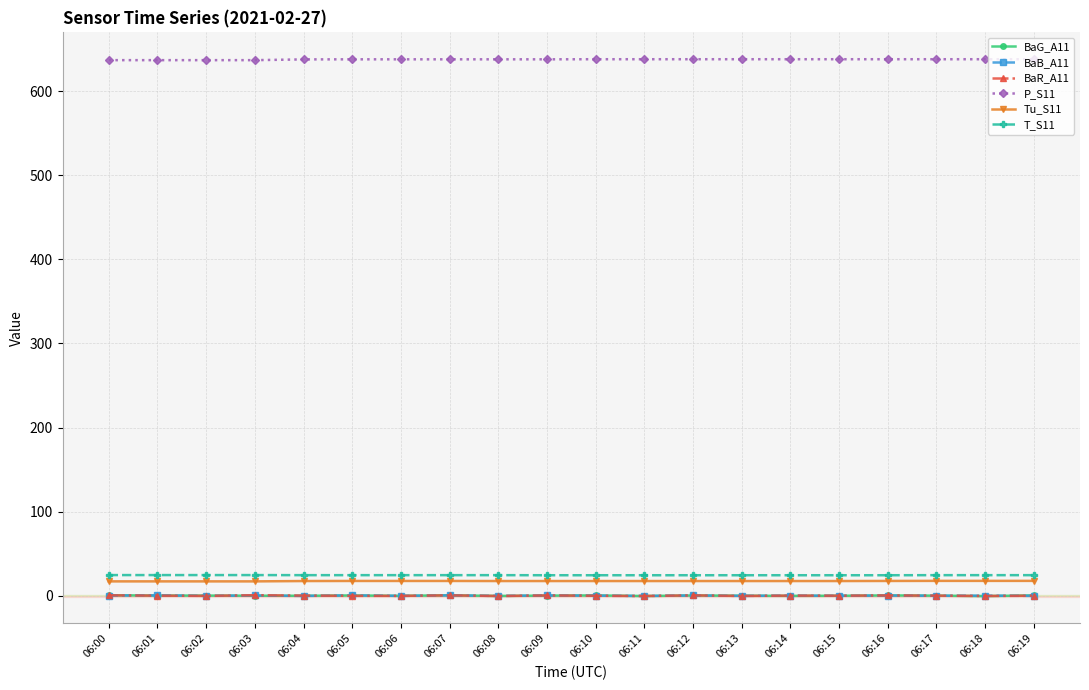

True or false: BaG_A11 has a value of 0.5 at 06:00.

True